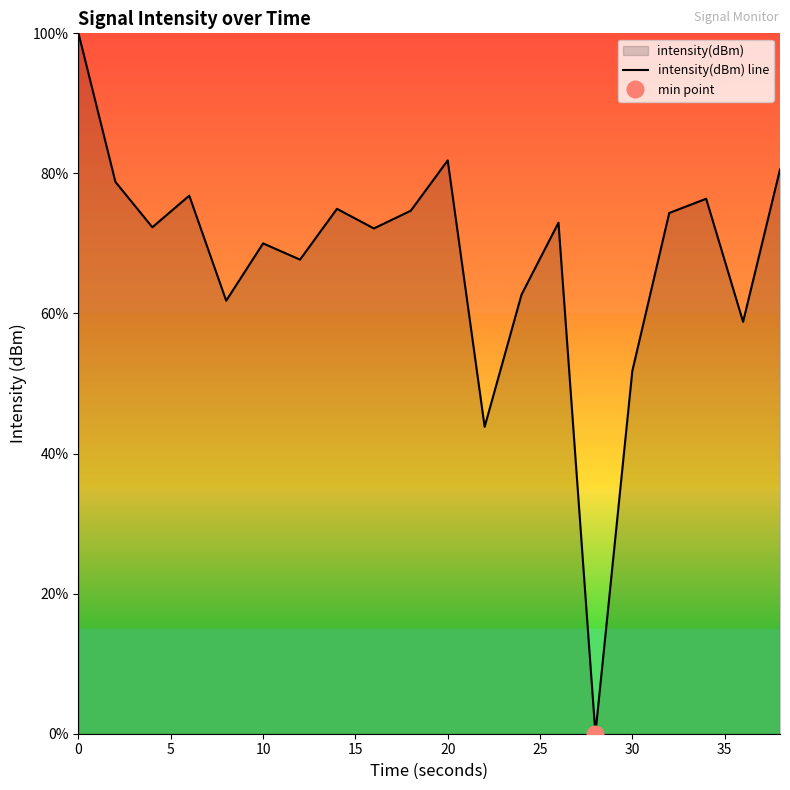

True or false: intensity(dBm) line has a value of 55.2 at 0.

False